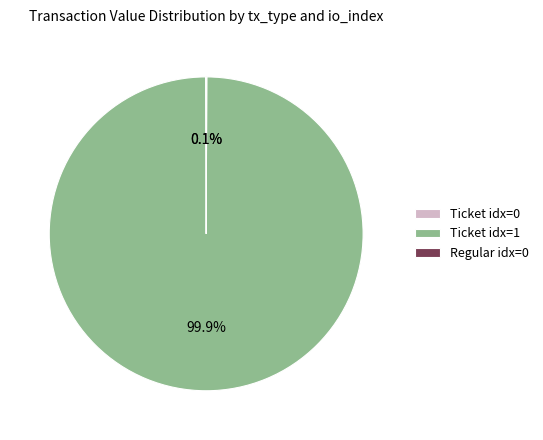

What is the largest slice in the pie chart?

Ticket idx=1